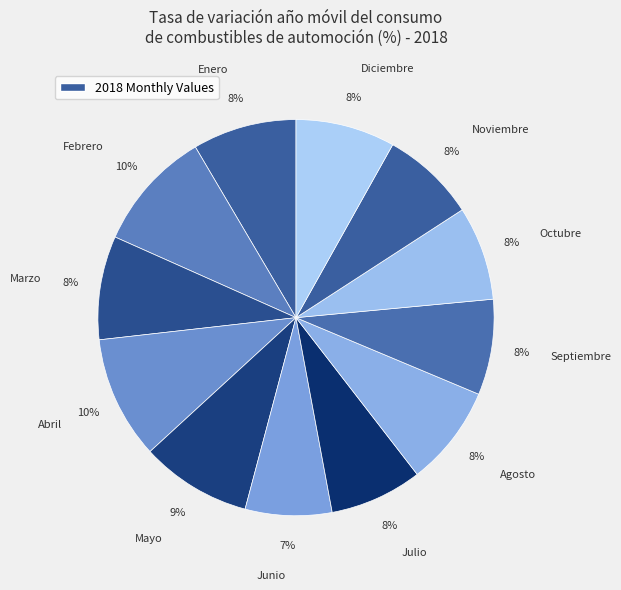

To the nearest percent, what portion does Mayo represent?

9%